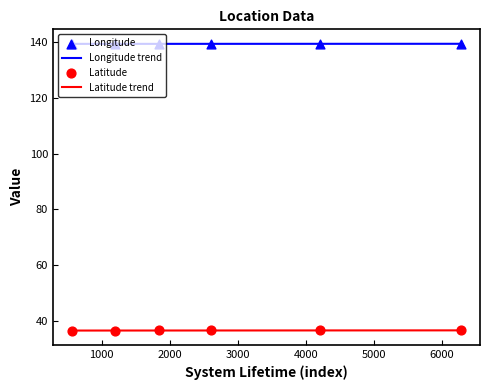

Is the value of Latitude at 1850 greater than the value of Longitude at 4200?

No